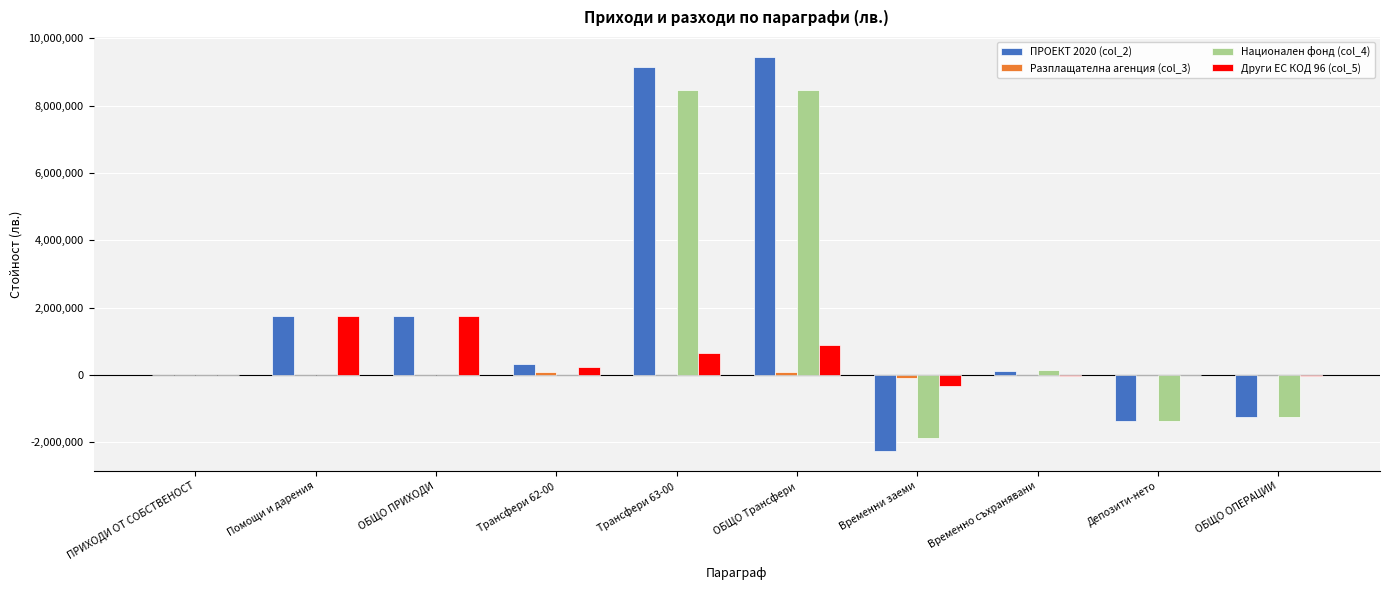

What is the highest value of the Национален фонд (col_4) series?

8477481